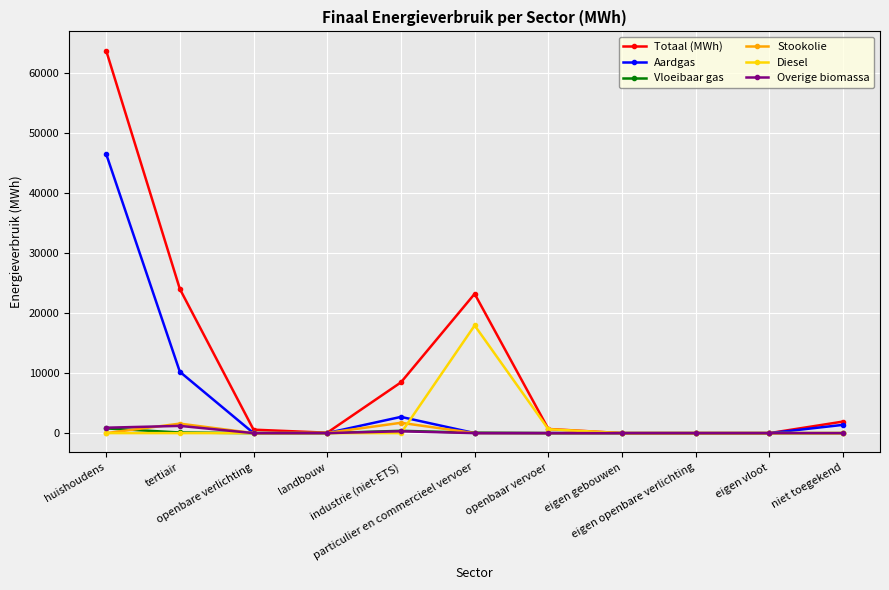

What is the greatest value displayed?

63739.9